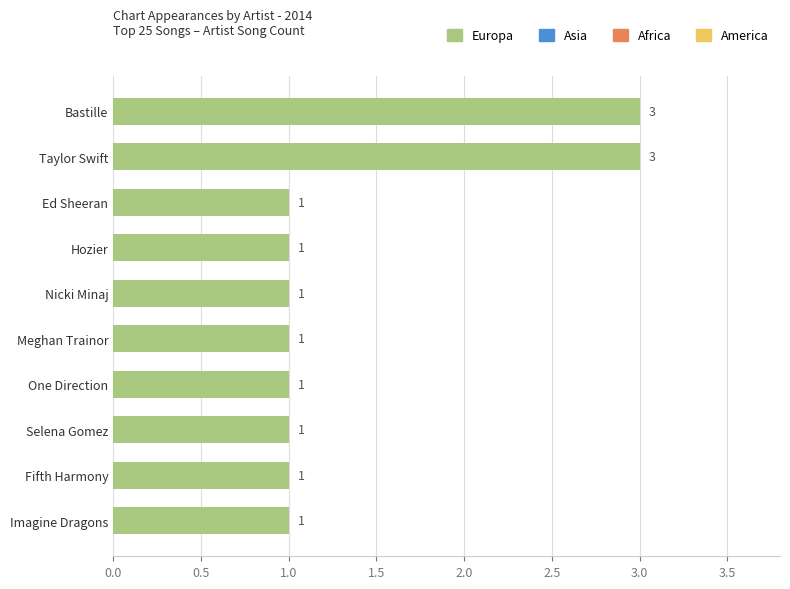

True or false: the data shows 3 at Bastille.

True